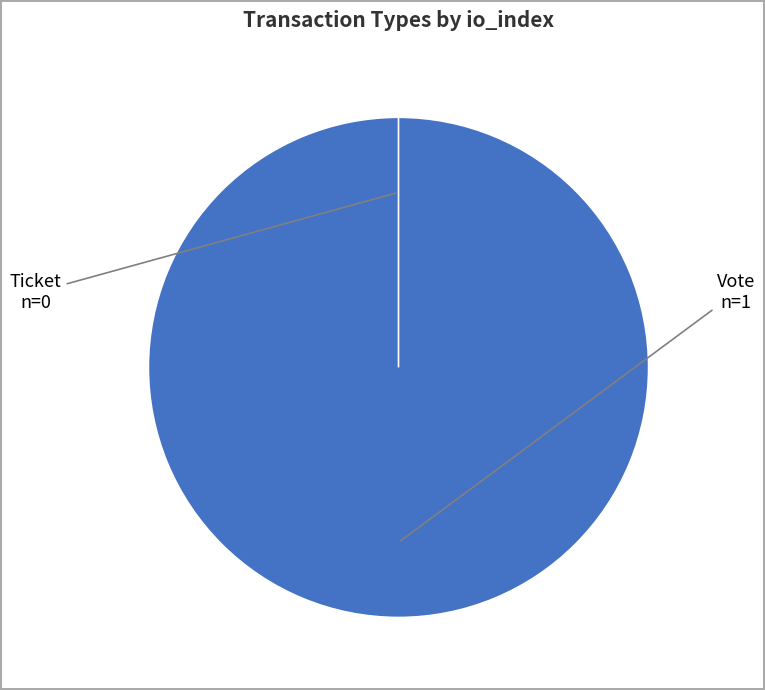

What is the majority slice?

Vote